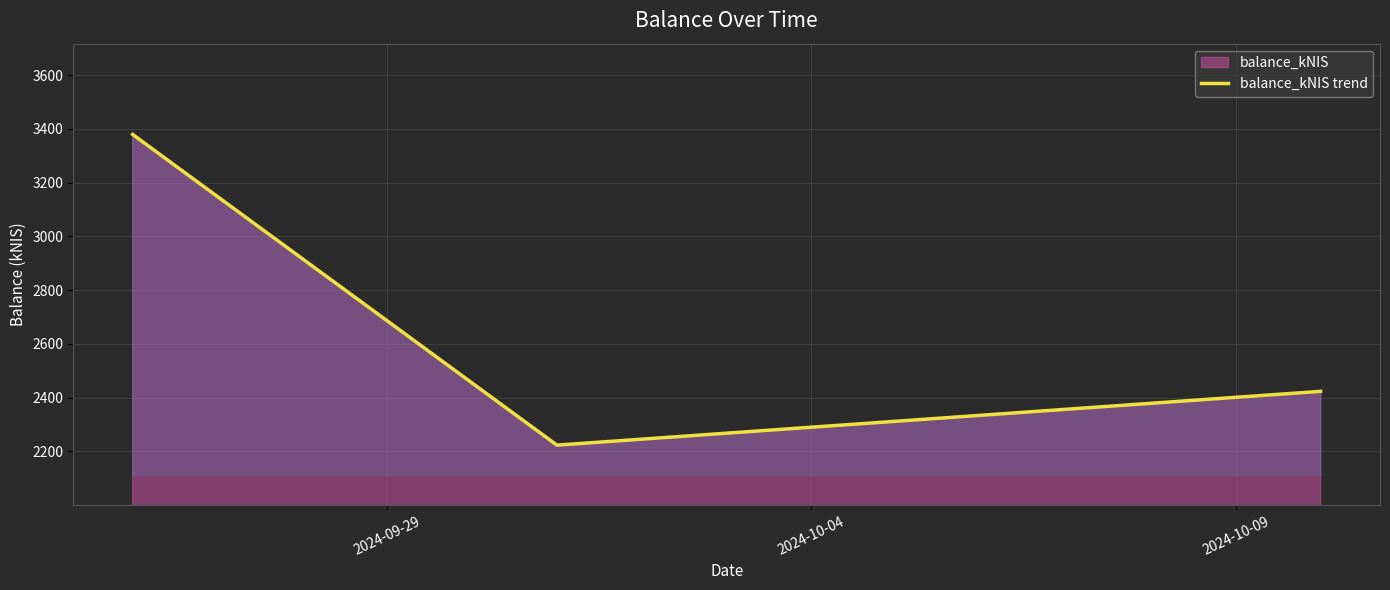

Reading right to left, extract all data points from this chart.

2423.5	2223.3	3379.6